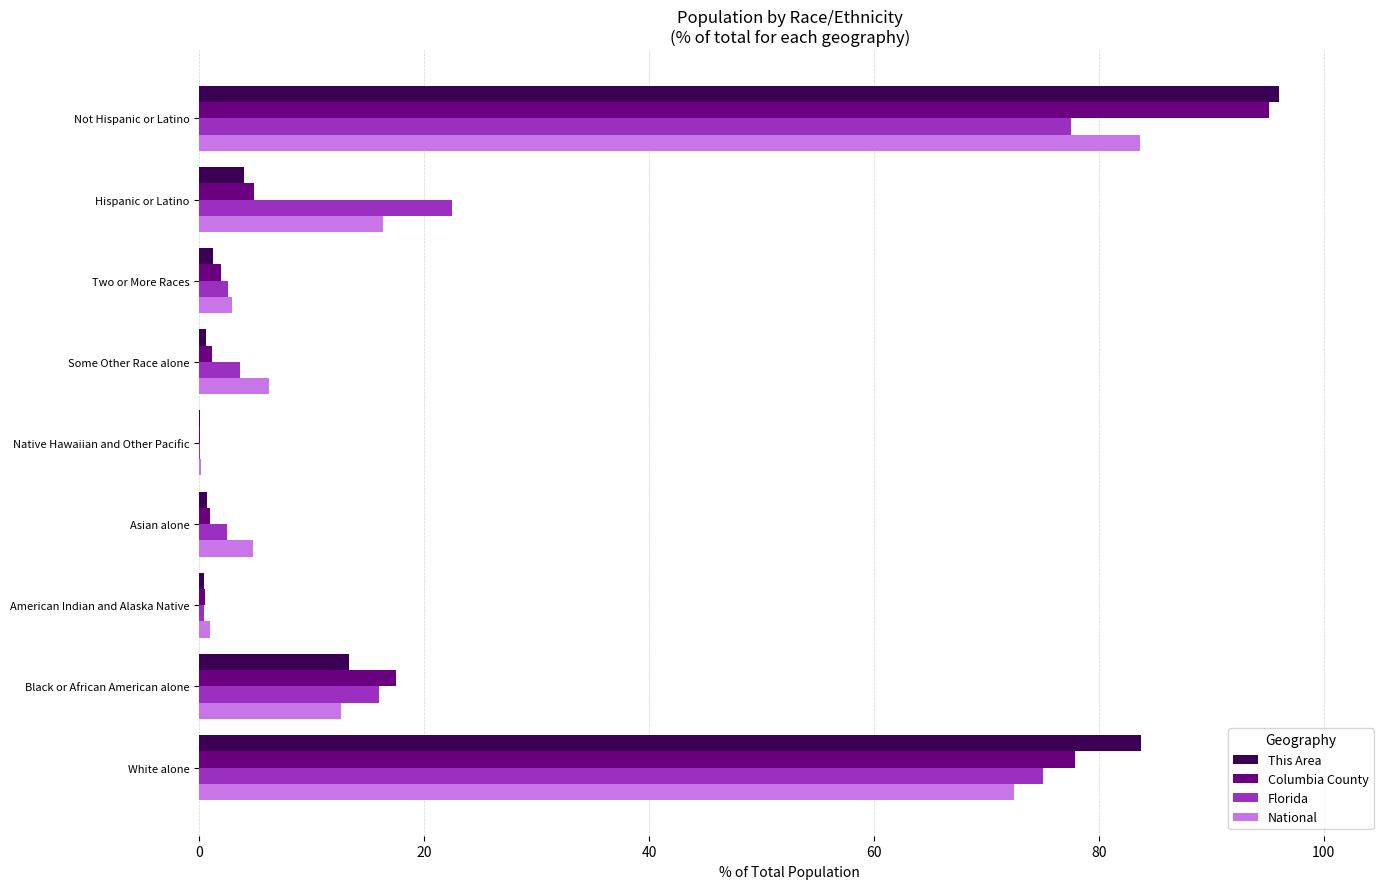

At which category does the chart reach its peak across all series?

Not Hispanic or Latino